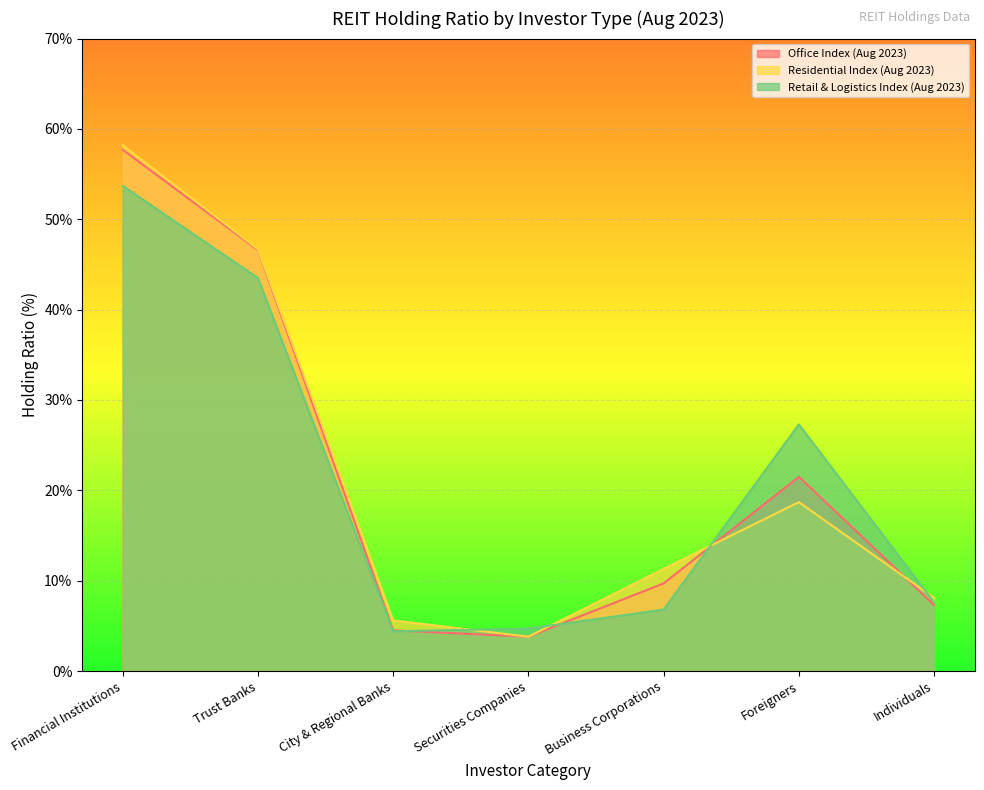

Which has a higher value, City & Regional Banks or Securities Companies?

City & Regional Banks